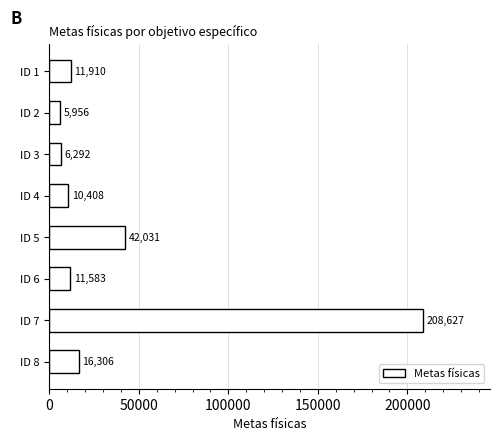

What is the value of the 8th bar from the top?

16306